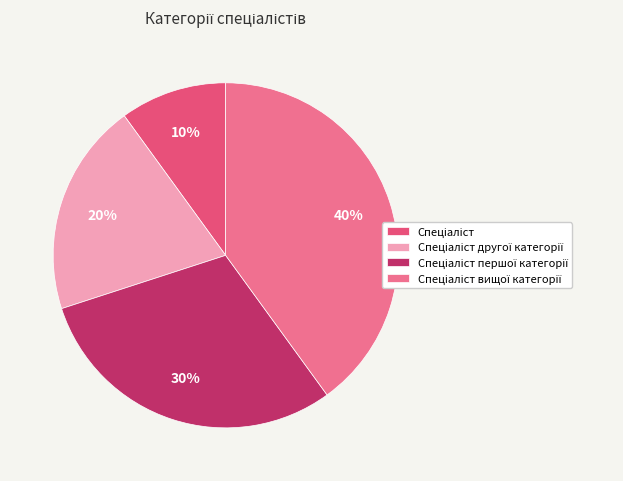

Which slice is the largest?

Спеціаліст вищої категорії